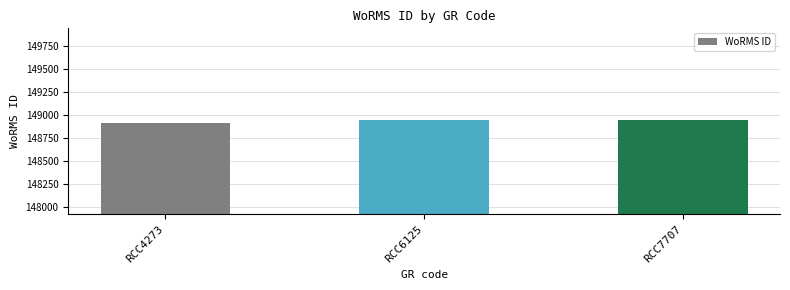

What is the smallest value displayed?

148917